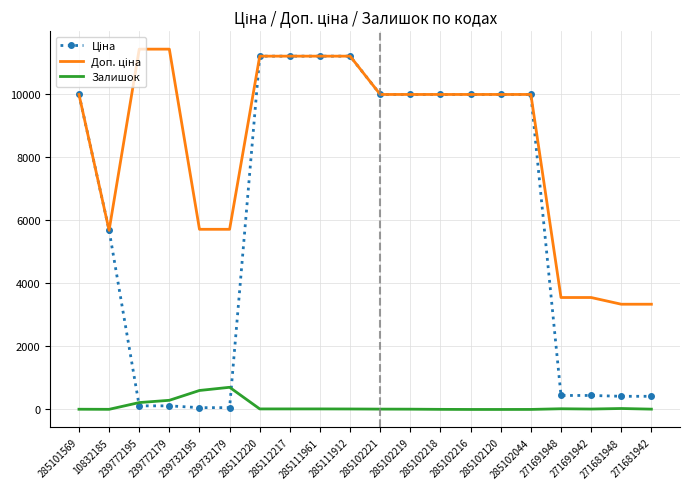

Is it true that Залишок equals 218.0 at 239772195?

True